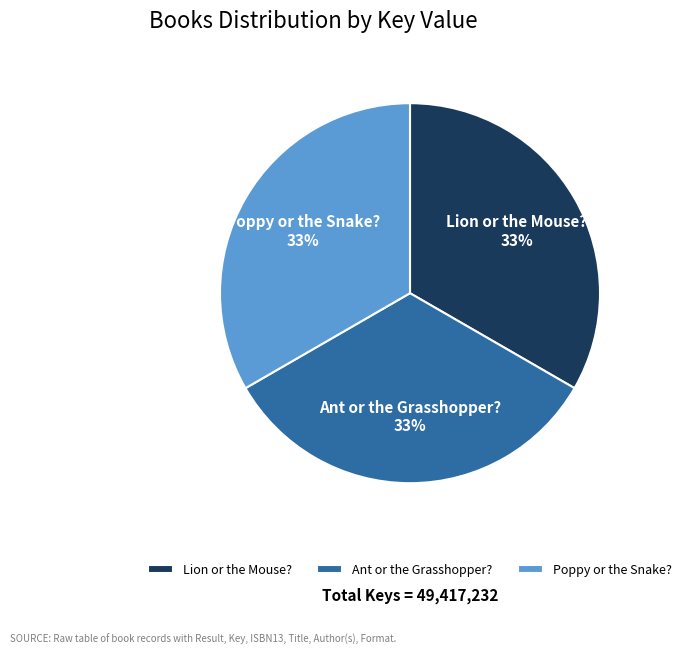

How many slices are in this pie chart?

3